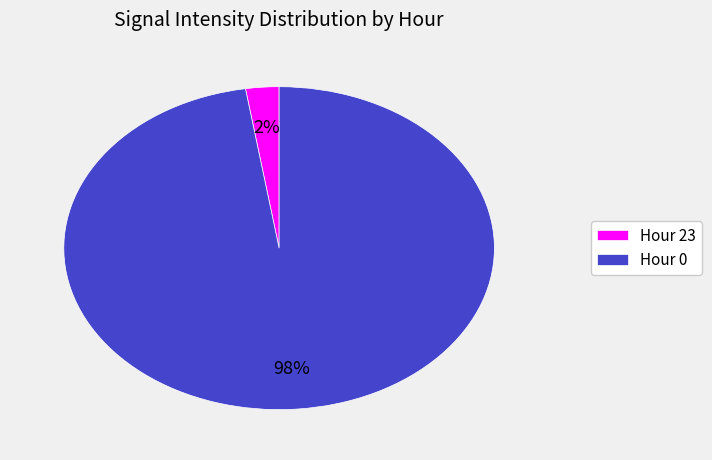

Count the number of slices in the pie.

2